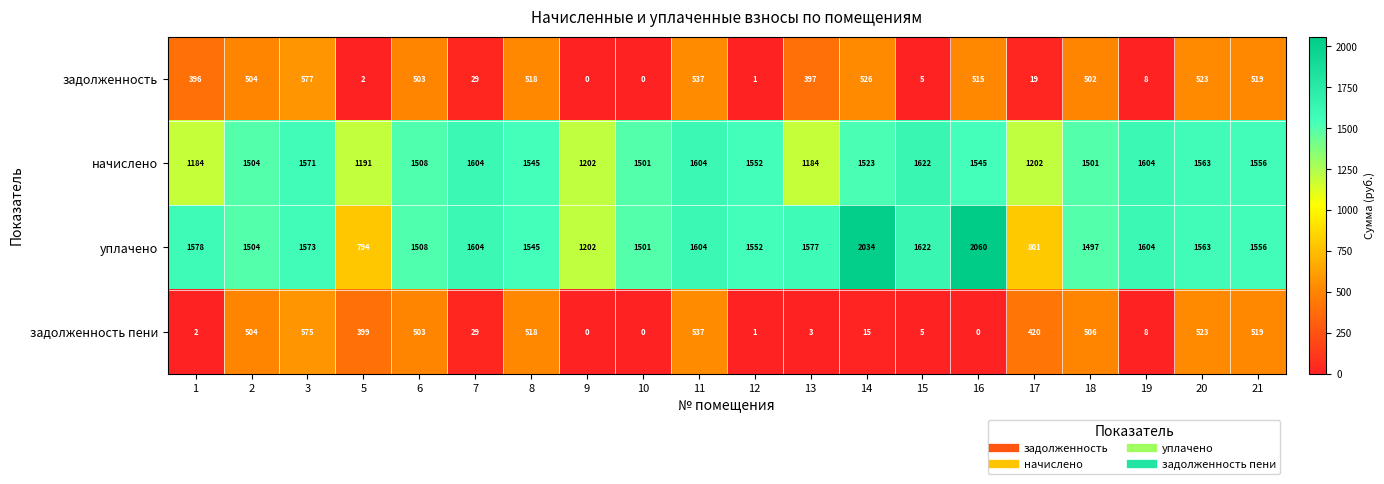

The value of начислено at 21 is 2226. True or false?

False